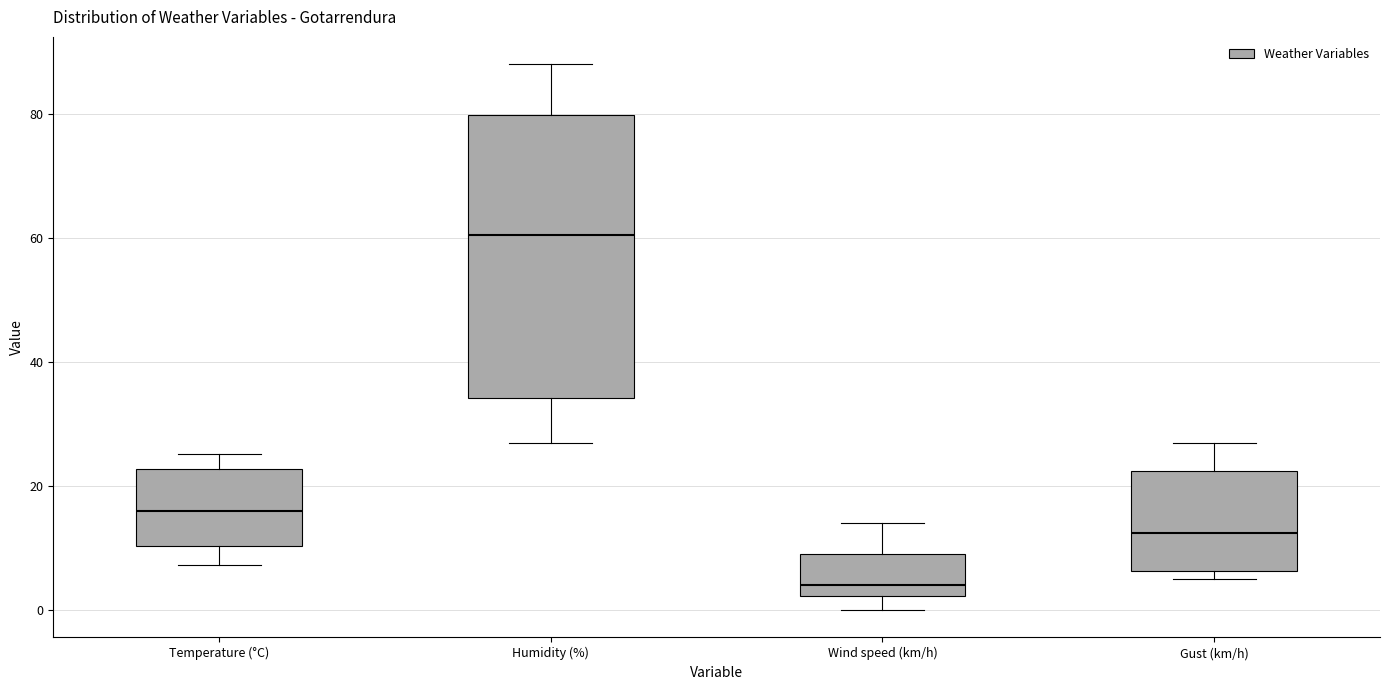

Which box has the lowest median line?

Wind speed (km/h)